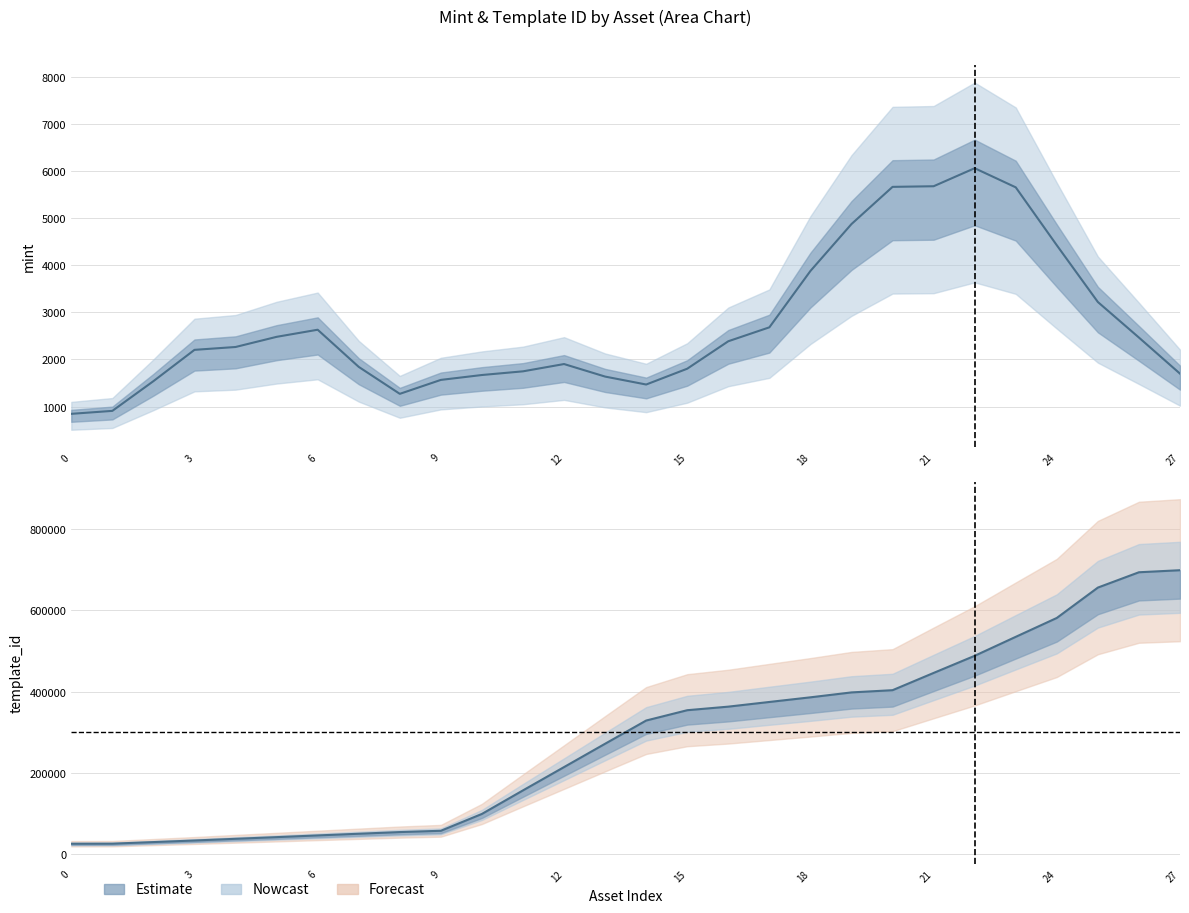

How many values are below 328966?

14